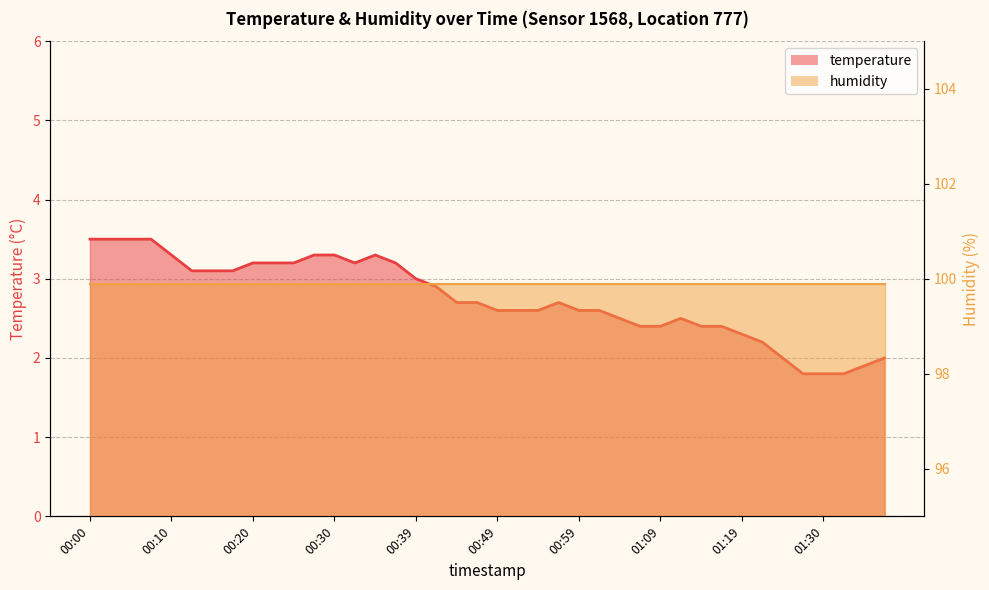

Read the value at 00:52.

2.6